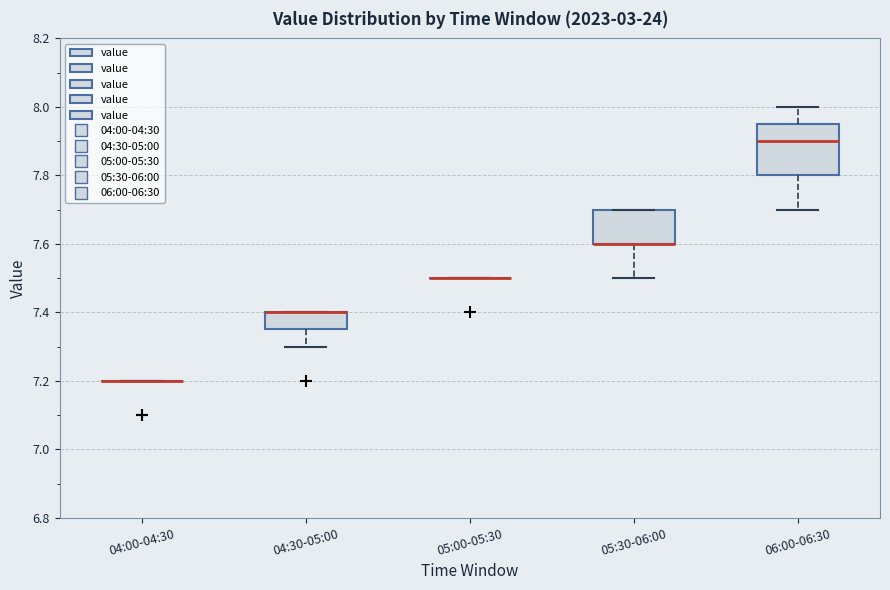

Reading left to right, transcribe this box plot: for each box, give where its median line is, the range the box spans, and where its two whiskers end, as read against the y-axis. The values are not printed on the chart, so give them approximately, as read against the axis.

04:00-04:30: box collapsed to a line at 7.20, whiskers 7.20 to 7.20
04:30-05:00: median 7.40 (drawn on the box's upper edge), box 7.36 to 7.40, whiskers 7.30 to 7.40
05:00-05:30: box collapsed to a line at 7.50, whiskers 7.50 to 7.50
05:30-06:00: median 7.60 (drawn on the box's lower edge), box 7.60 to 7.70, whiskers 7.50 to 7.70
06:00-06:30: median 7.90, box 7.80 to 7.96, whiskers 7.70 to 8.00